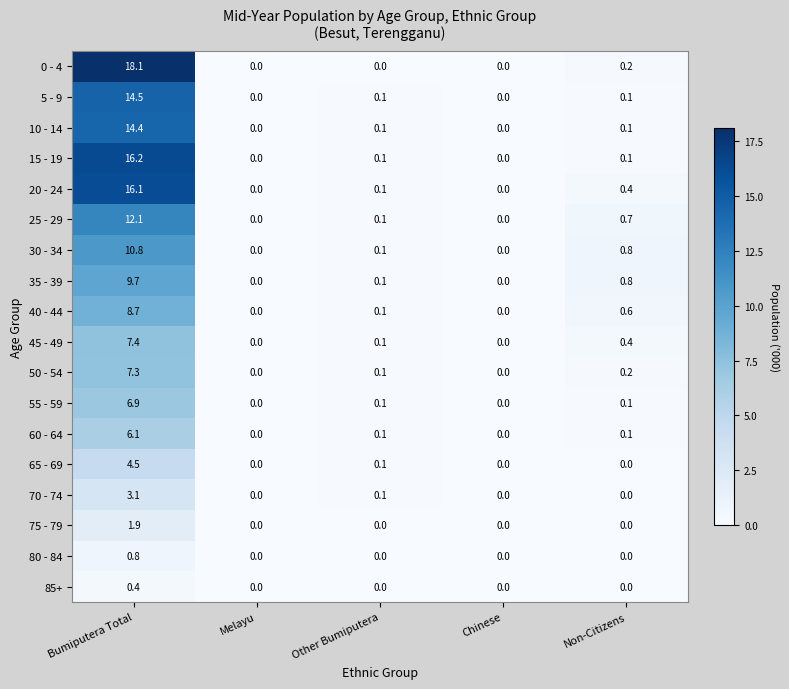

How many data points does each series have?

5